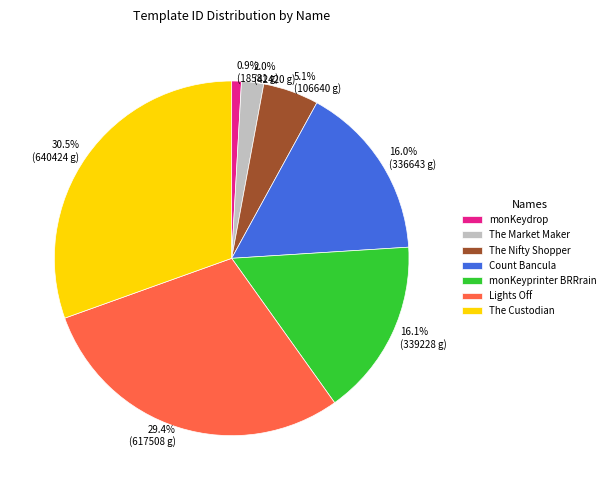

To the nearest percent, what is the combined percentage of Count Bancula and The Nifty Shopper?

21%